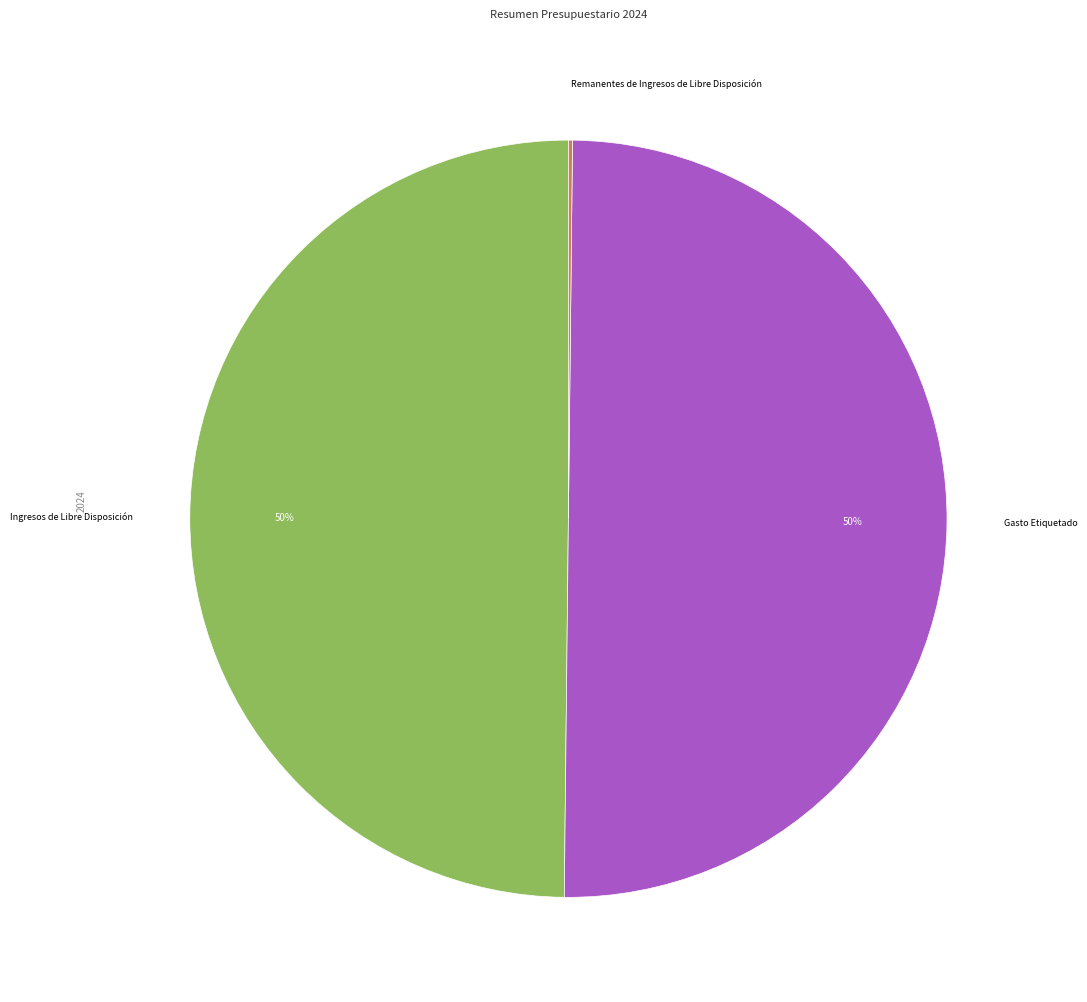

To the nearest percent, what is the difference between the largest and smallest slice percentages?

50%